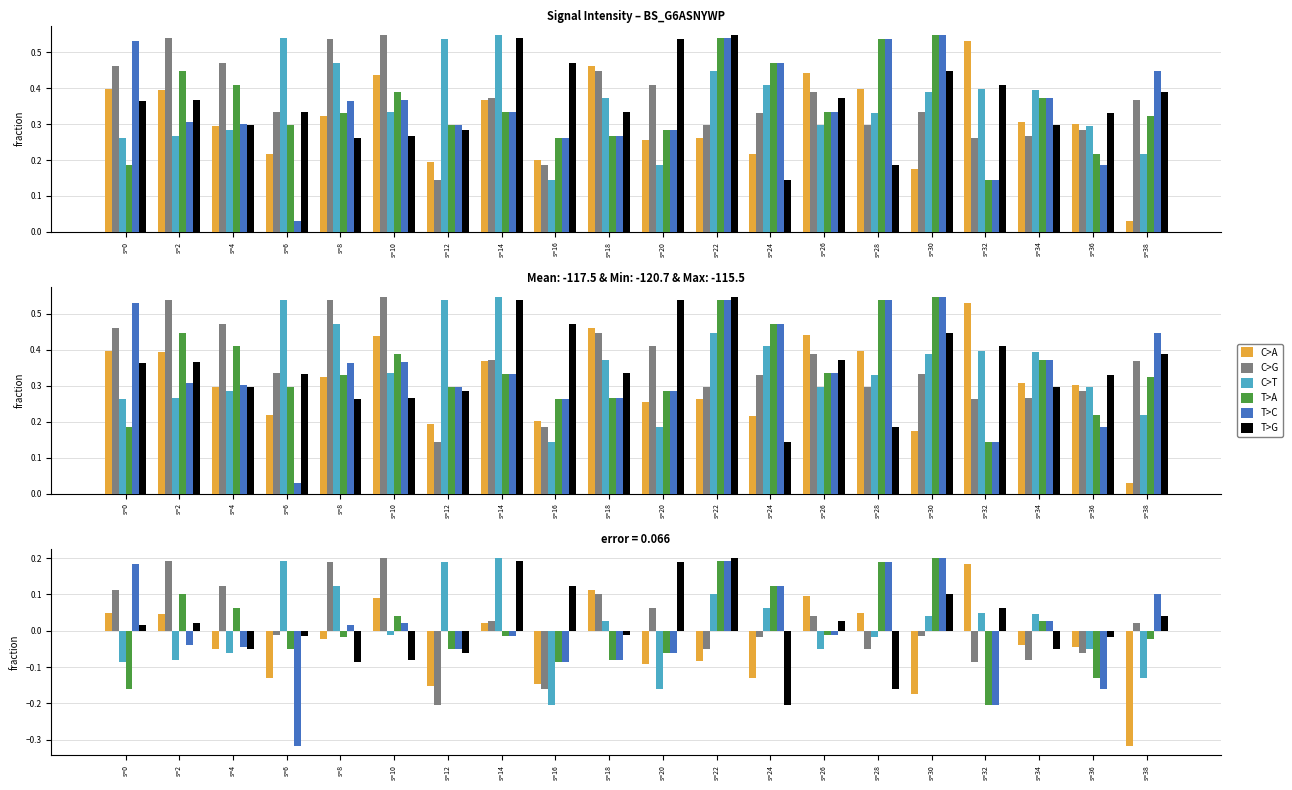

What is the lowest value of the C>T series?

-0.2